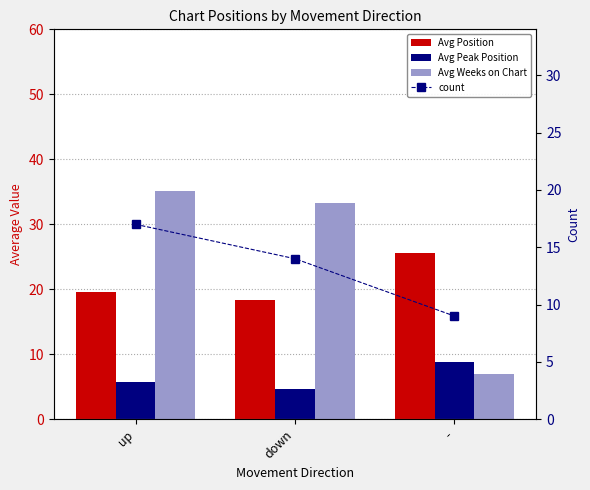

How many categories are shown in the chart?

3